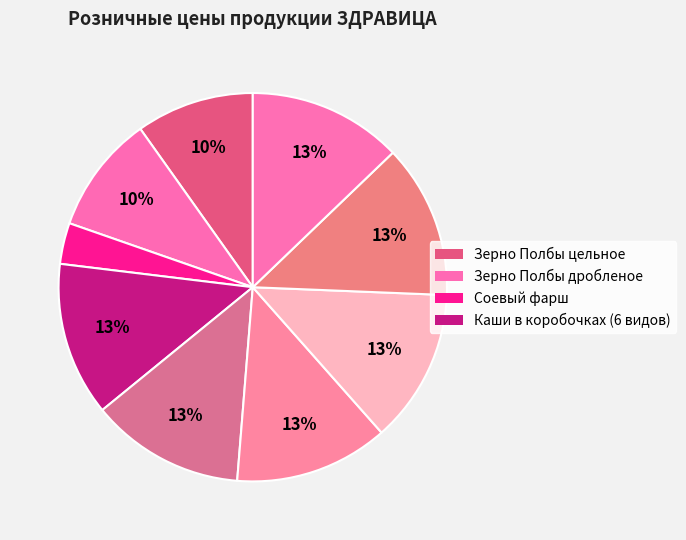

Count the number of slices in the pie.

9